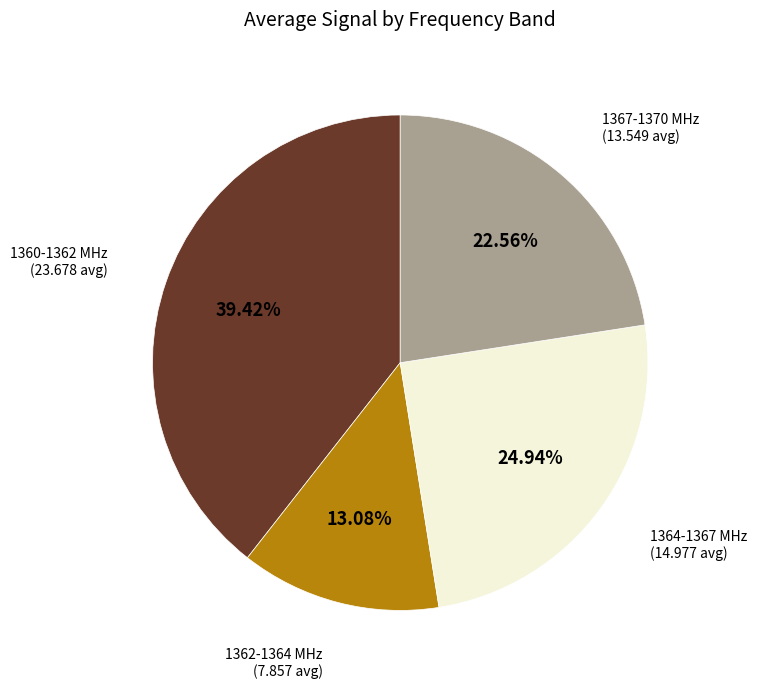

Is there any slice that represents more than half of the pie?

No